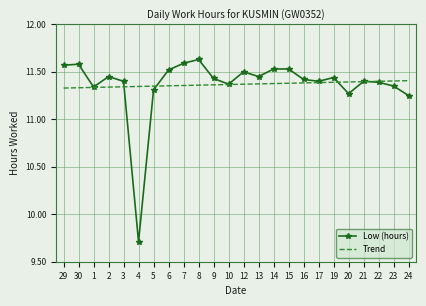

Between 7 and 16, which series saw the biggest shift?

Low (hours)